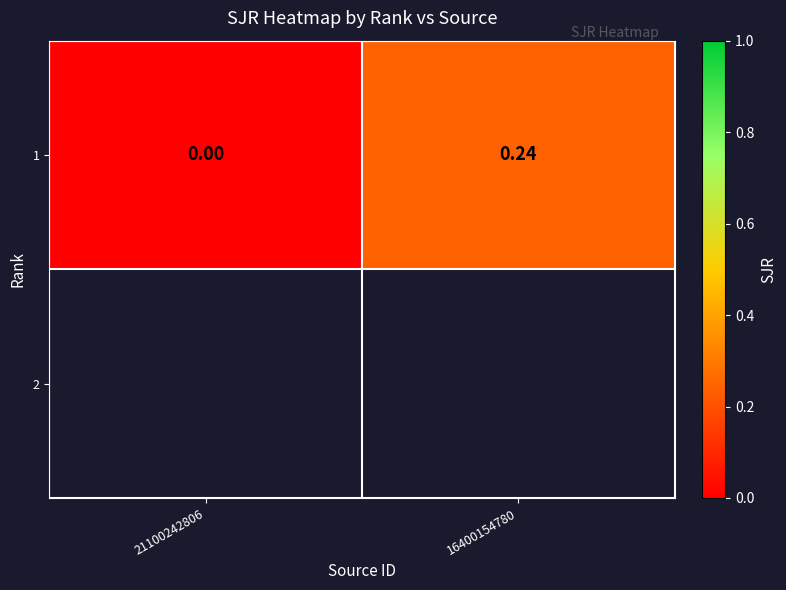

What is the sum of all values?

0.2